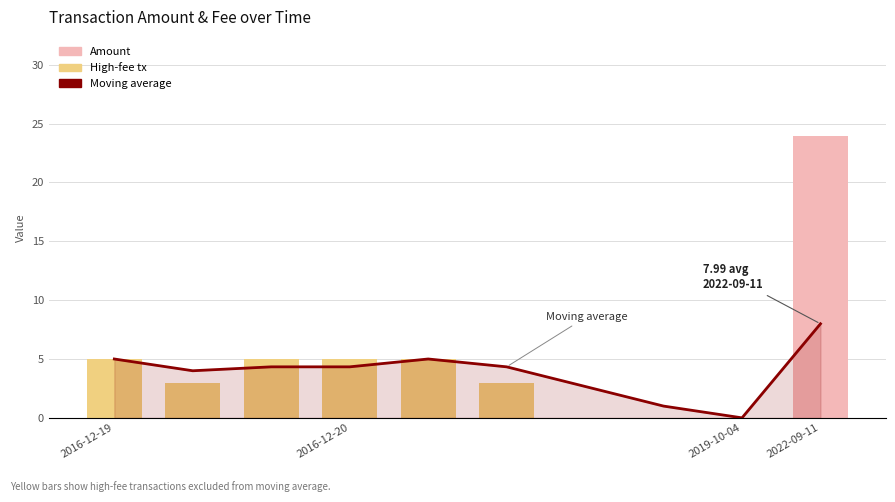

What is the difference between the Moving average values at 2016-12-19 and 6?

2.3